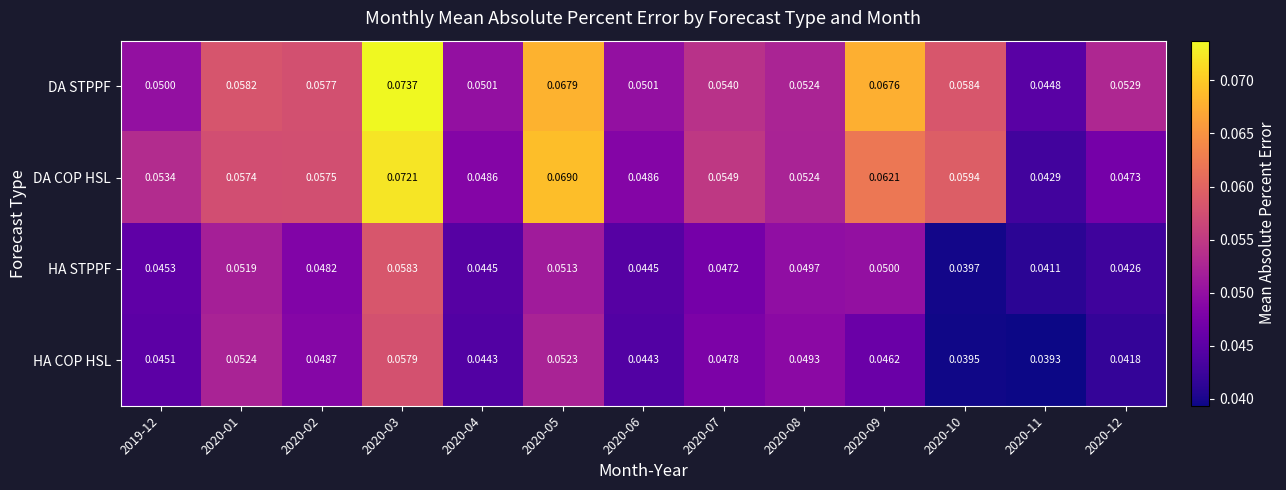

Is the value of HA COP HSL at 2020-04 greater than the value of HA STPPF at 2020-04?

No